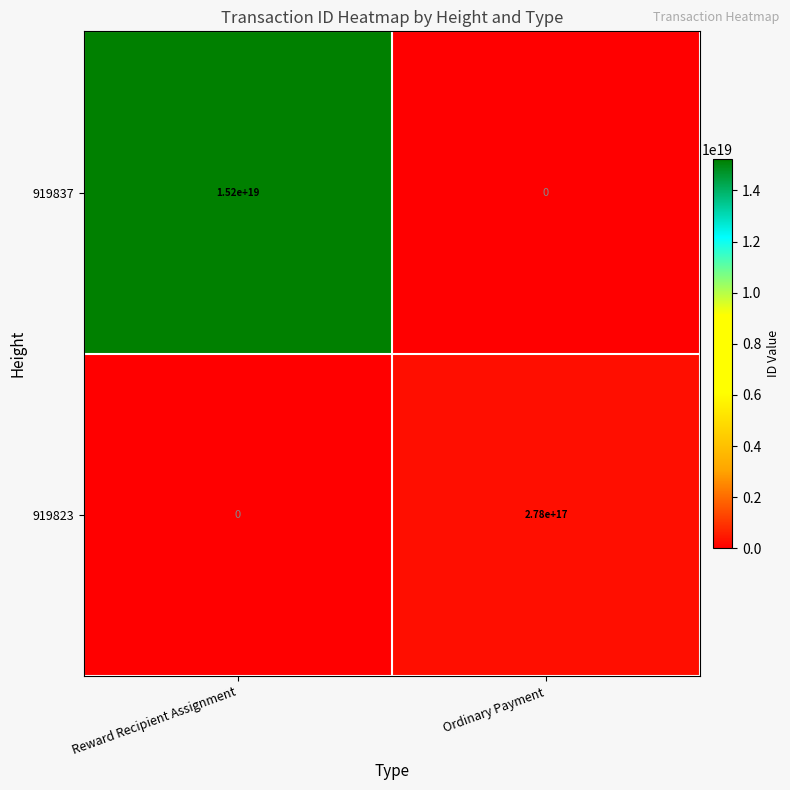

At which label is 919823 closest to 139000000000000000?

Reward Recipient Assignment